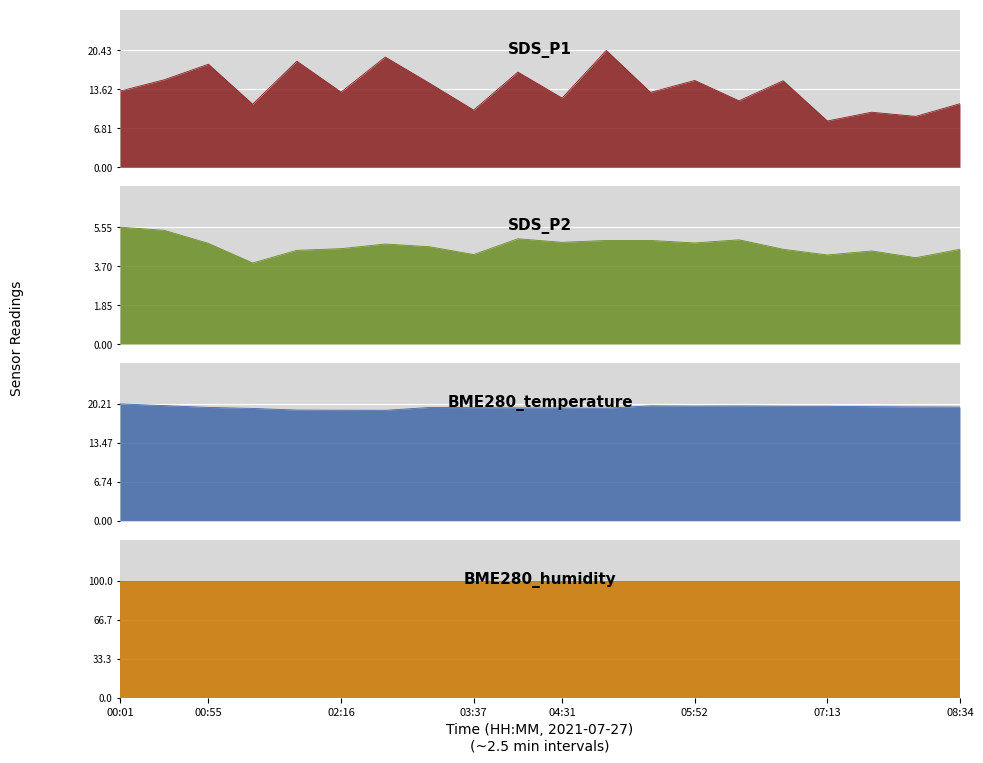

Reading left to right, what are all the values shown in this chart?

SDS_P1: 00:01=13.3	00:28=15.3	00:55=18.0	01:22=11.0	01:49=18.6	02:16=13.2	02:43=19.3	03:10=14.7	03:37=10.0	04:04=16.6	04:31=12.1	04:58=20.4	05:25=13.1	05:52=15.2	06:19=11.6	06:46=15.1	07:13=8.1	07:40=9.6	08:07=8.9	08:34=11.1
SDS_P2: 00:01=5.5	00:28=5.4	00:55=4.8	01:22=3.9	01:49=4.5	02:16=4.5	02:43=4.8	03:10=4.6	03:37=4.2	04:04=5.0	04:31=4.8	04:58=4.9	05:25=4.9	05:52=4.8	06:19=5.0	06:46=4.5	07:13=4.2	07:40=4.4	08:07=4.1	08:34=4.5
BME280_temperature: 00:01=20.2	00:28=19.9	00:55=19.6	01:22=19.4	01:49=19.1	02:16=19.1	02:43=19.1	03:10=19.6	03:37=19.6	04:04=19.5	04:31=19.5	04:58=19.5	05:25=19.9	05:52=19.8	06:19=19.9	06:46=19.8	07:13=19.8	07:40=19.7	08:07=19.7	08:34=19.7